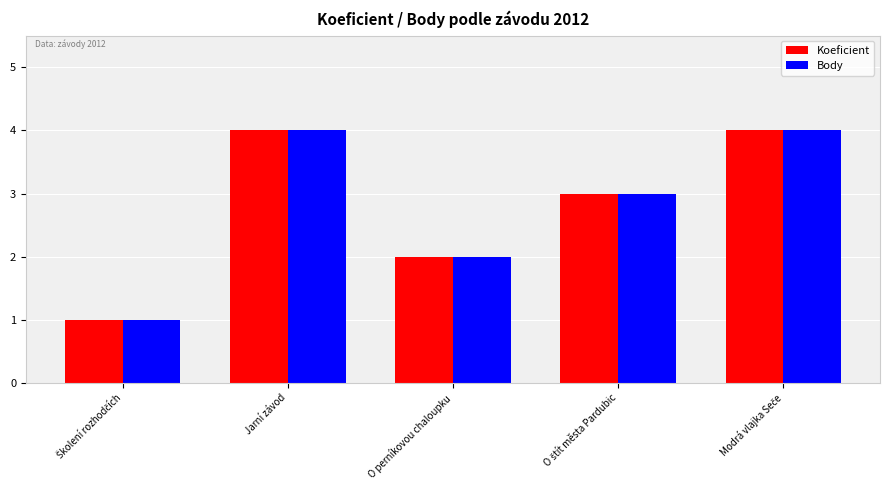

Reading right to left, list all the values displayed in this chart.

Koeficient: 4	3	2	4	1
Body: 4	3	2	4	1